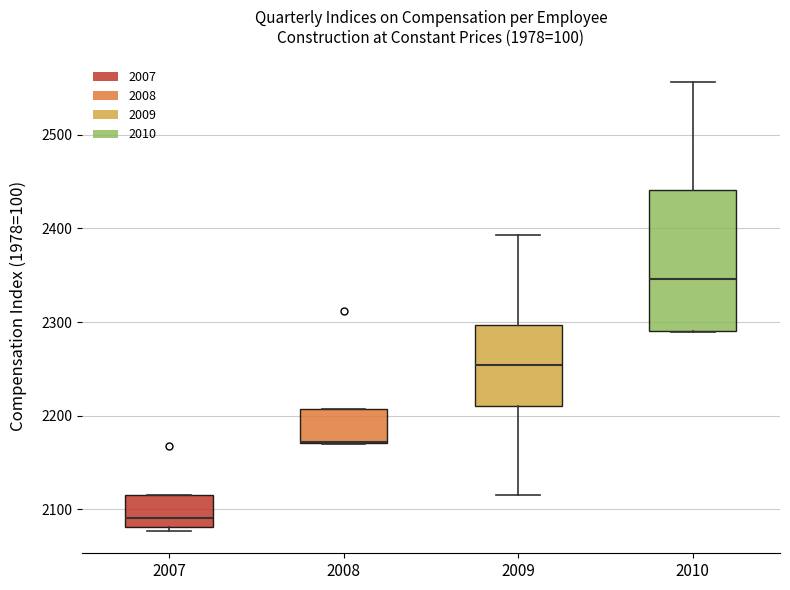

Reading left to right, read every box against the y-axis: the position of its median line, the range the box covers, and the ends of its whiskers. The values are not printed on the chart, so give them approximately, as read against the axis.

2007: median 2090, box 2080 to 2120, whiskers 2080 (just below the box's lower edge) to 2120
2008: median 2170 (drawn on the box's lower edge), box 2170 to 2210, whiskers 2170 to 2210
2009: median 2250, box 2210 to 2300, whiskers 2110 to 2390
2010: median 2350, box 2290 to 2440, whiskers 2290 to 2560